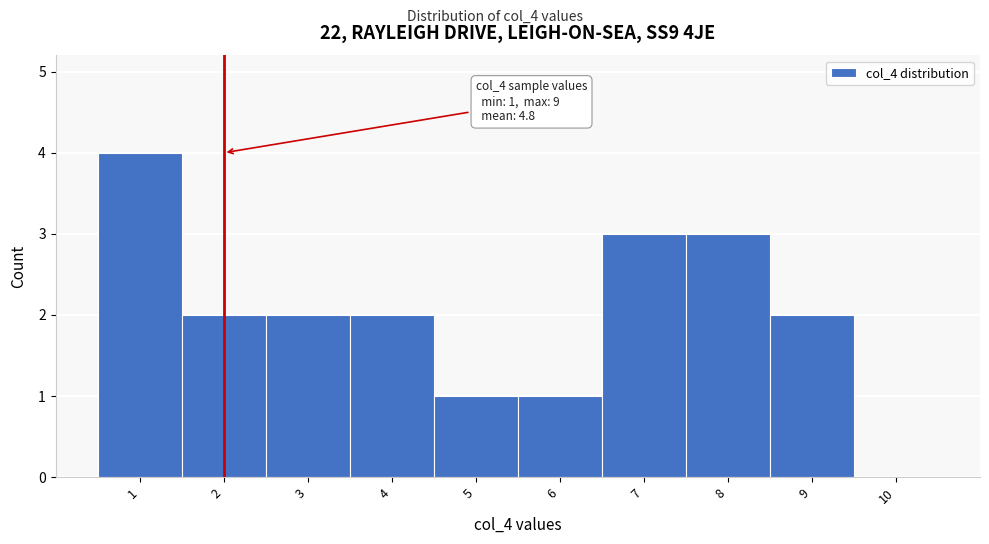

Which range on the x-axis has the tallest bar?

0.5 to 1.5